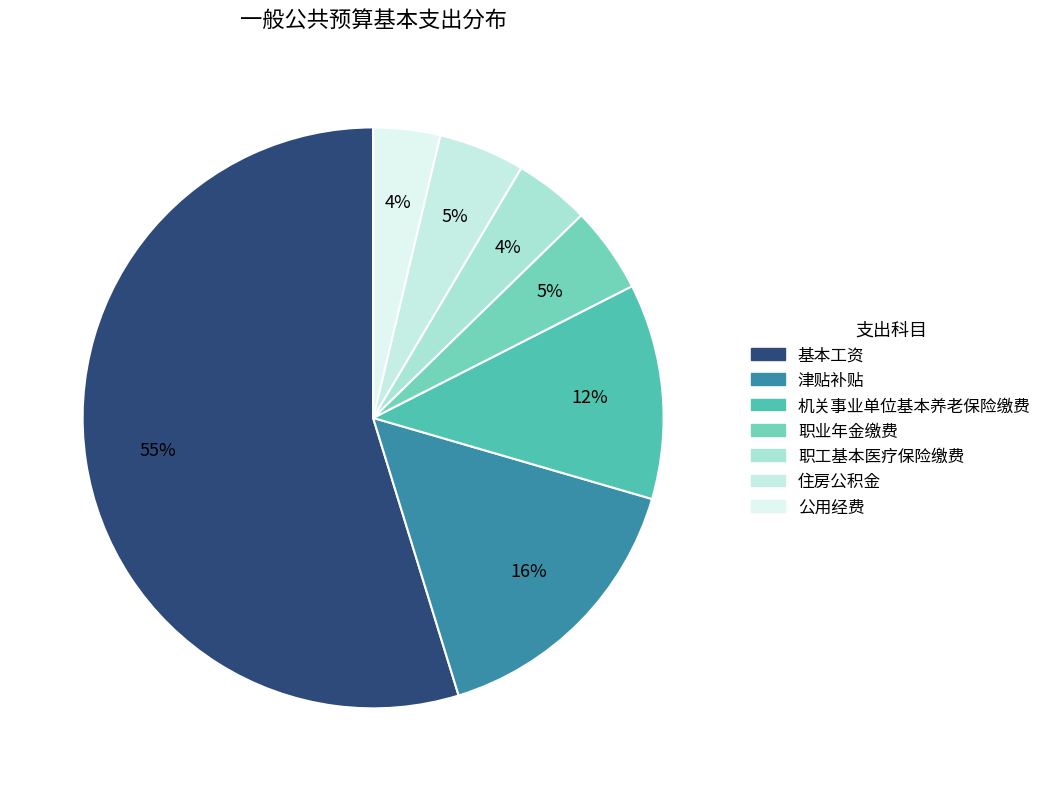

Do 职工基本医疗保险缴费 and 机关事业单位基本养老保险缴费 together represent more than half of the pie?

No